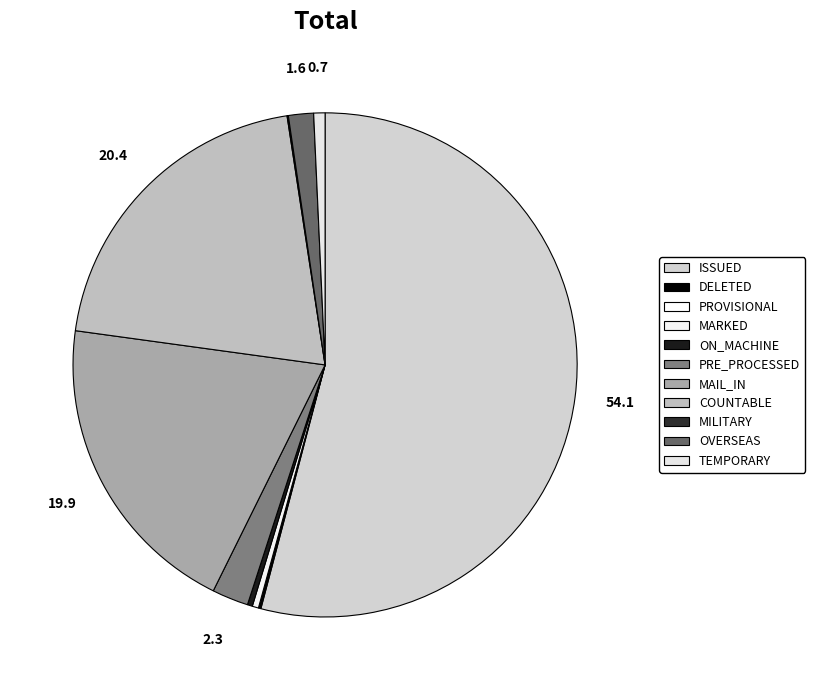

How many segments does this pie chart have?

11